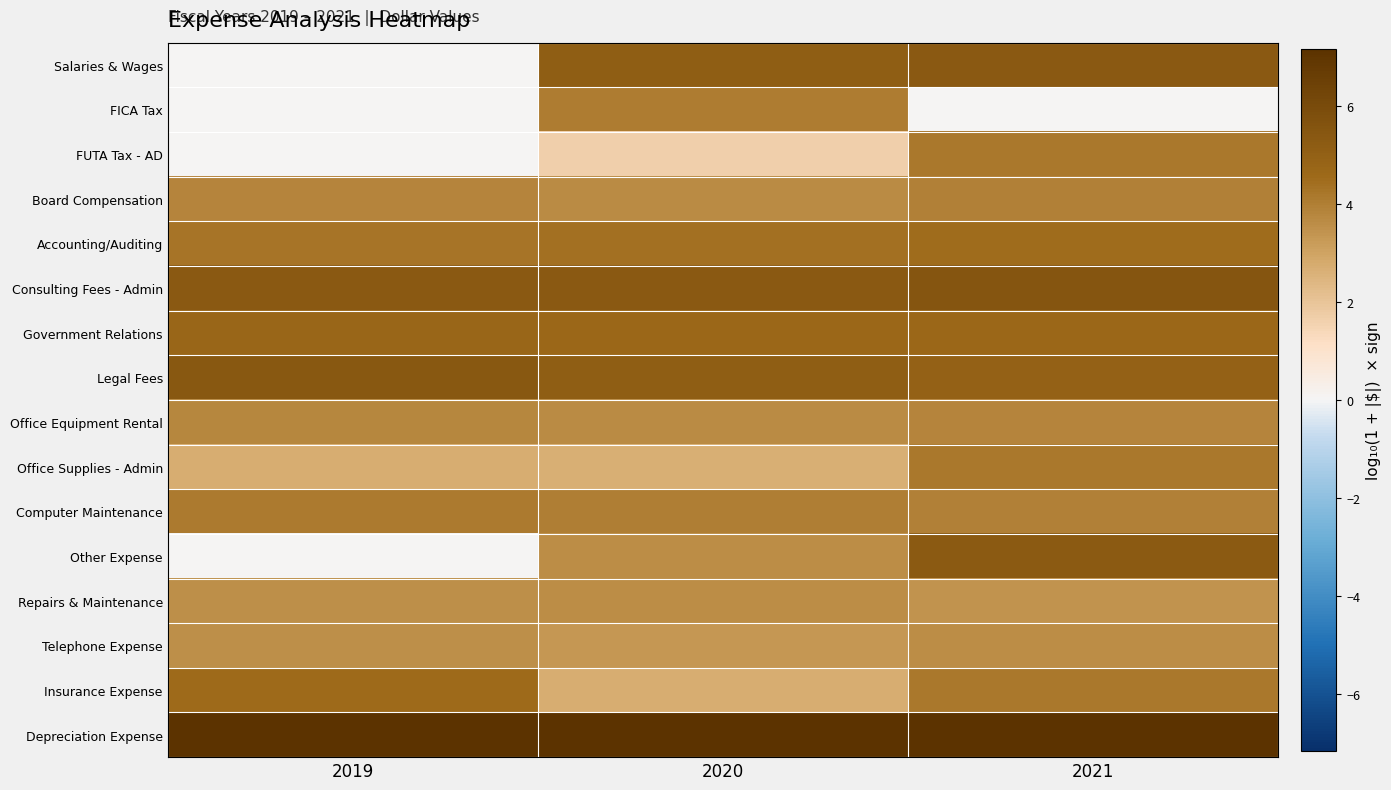

At how many categories does at least one series exceed 4?

3